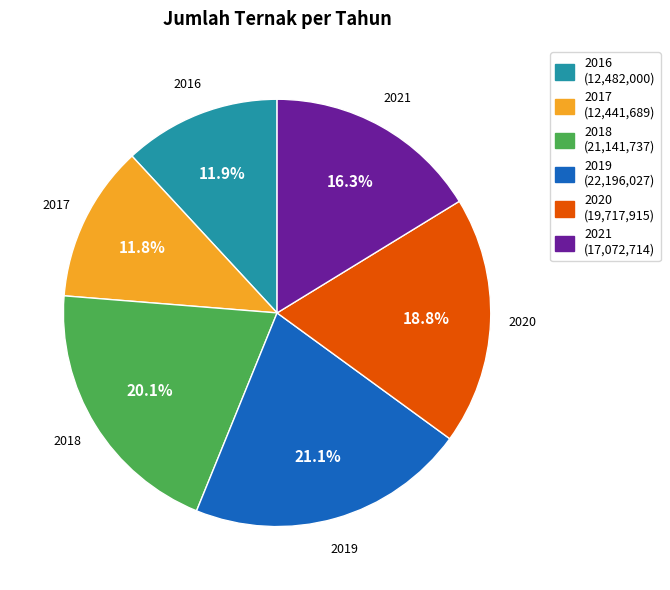

Which category has the biggest portion of the pie?

2019